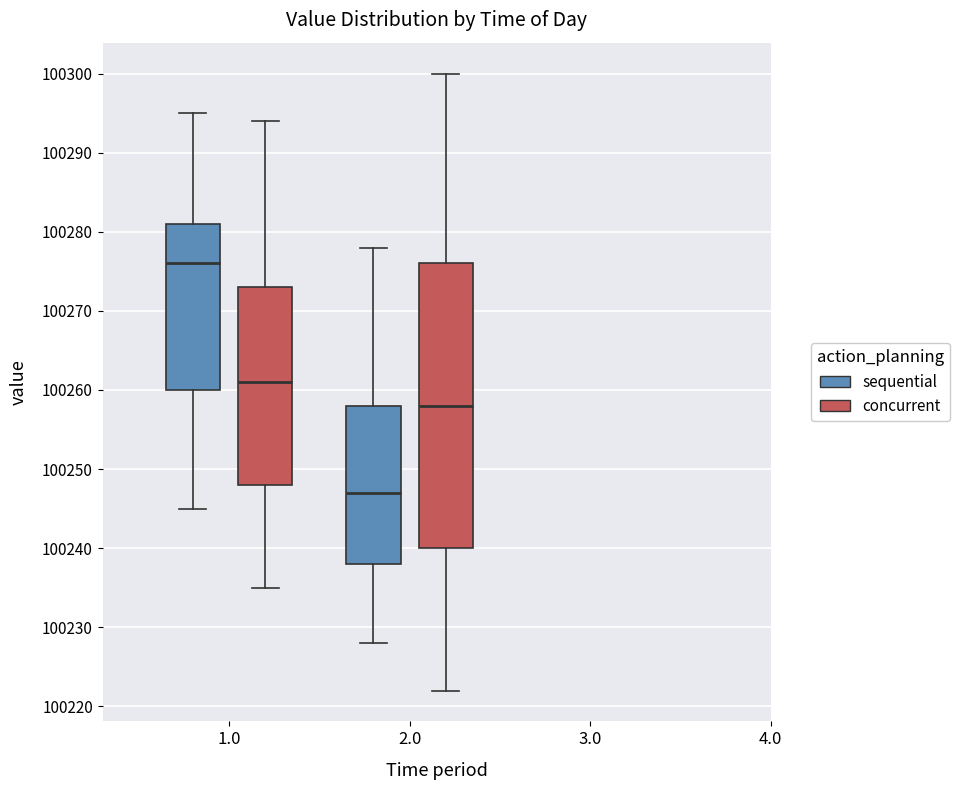

Where does the median line of the box for 2.0 (sequential) sit on the y-axis? The values are not printed on the chart, so give them approximately, as read against the axis.

100247